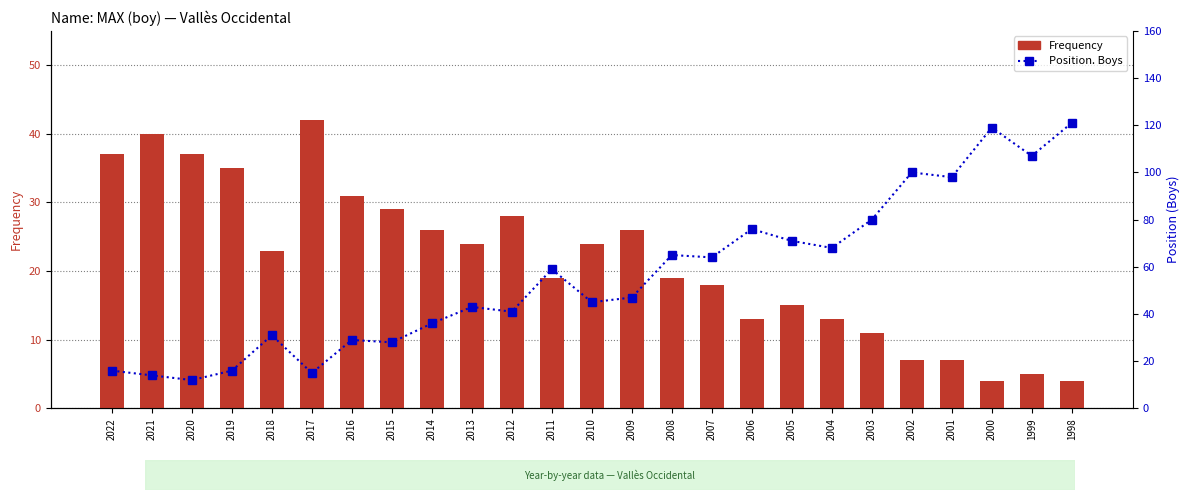

Is it true that Frequency equals 9 at 2004?

False